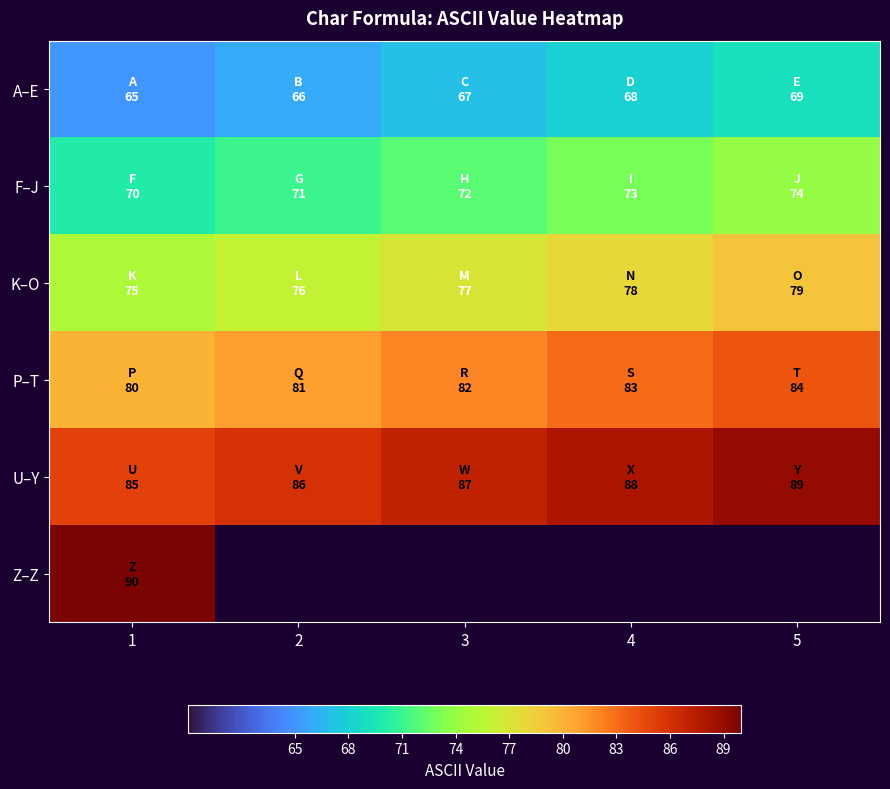

Which series has the largest range (max minus min)?

A–E